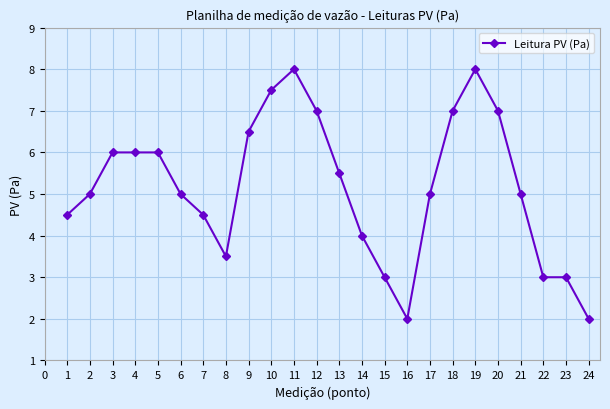

How many lines are shown in the chart?

1